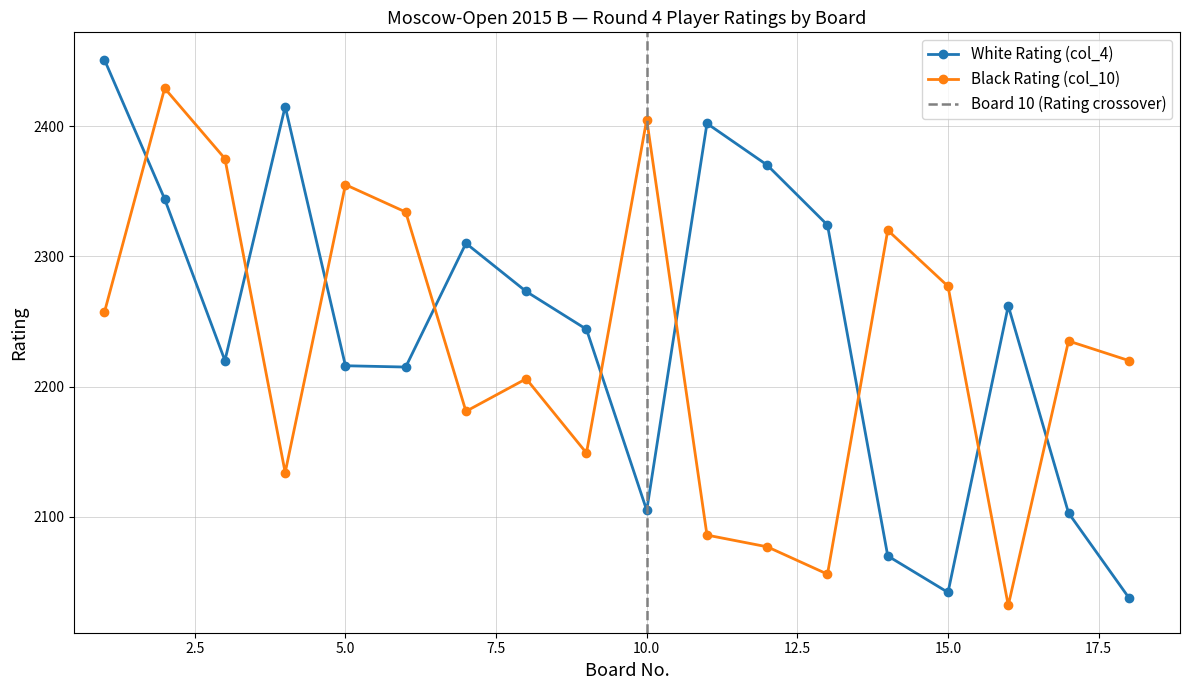

How many data points in White Rating (col_4) are above 2262?

8